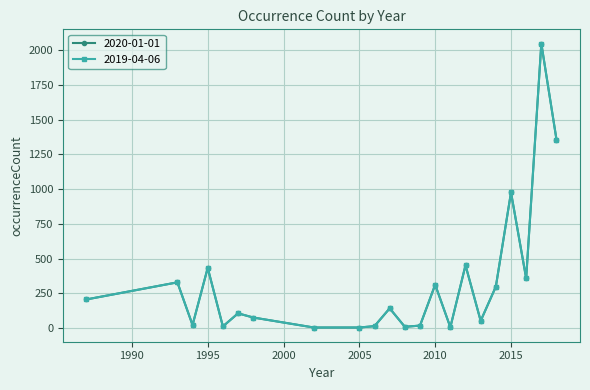

True or false: 2020-01-01 and 2019-04-06 intersect in this chart.

False